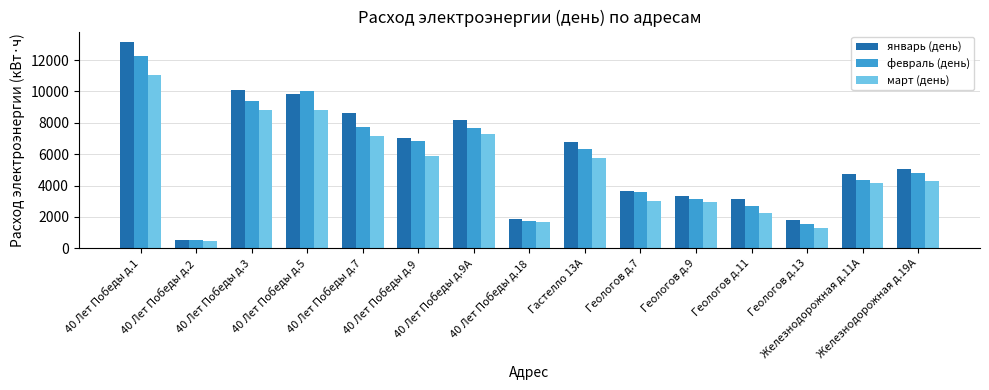

Rank the series by their average value, from lowest to highest.

март (день), февраль (день), январь (день)